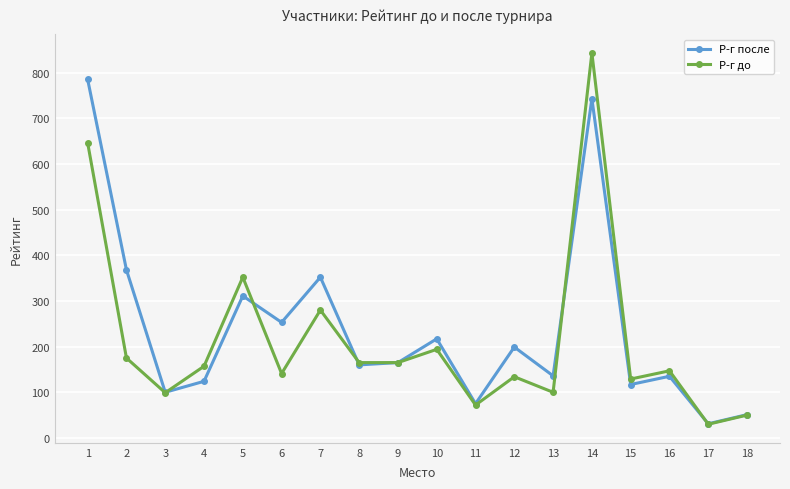

List the series in order of their peak value, highest first.

Р-г до, Р-г после